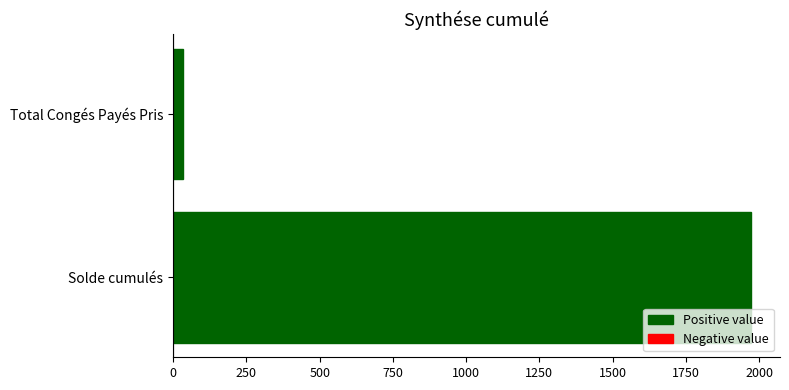

Reading top to bottom, list all the values displayed in this chart.

Total Congés Payés Pris=35.0	Solde cumulés=1972.6